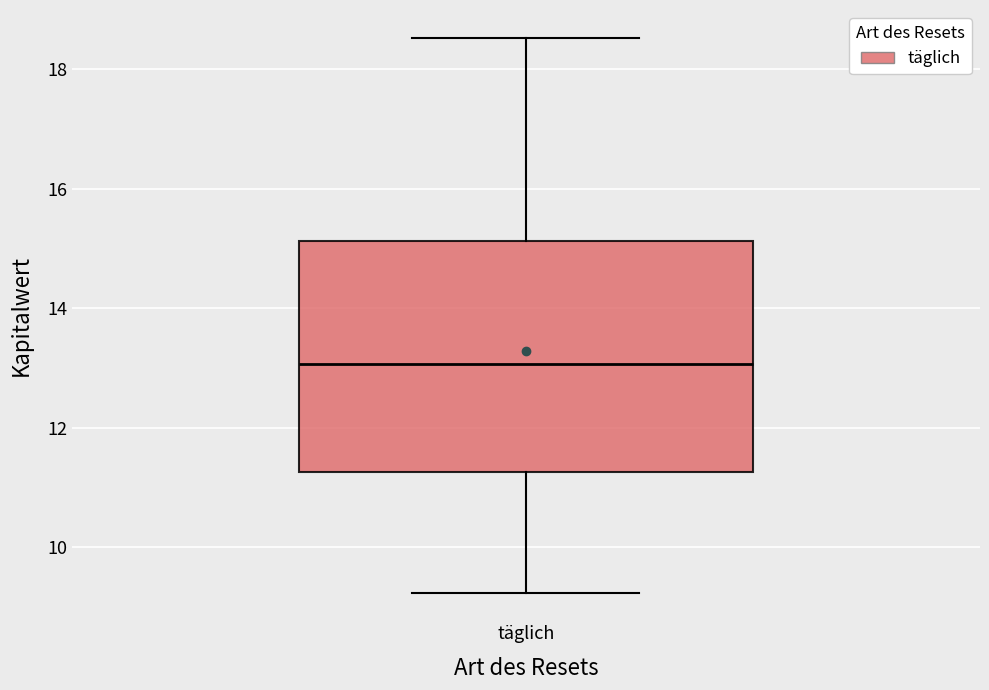

Read this box plot against the y-axis: the position of the median line, the range covered by the box, and the ends of both whiskers. The values are not printed on the chart, so give them approximately, as read against the axis.

median 13.0, box 11.2 to 15.2, whiskers 9.2 to 18.6